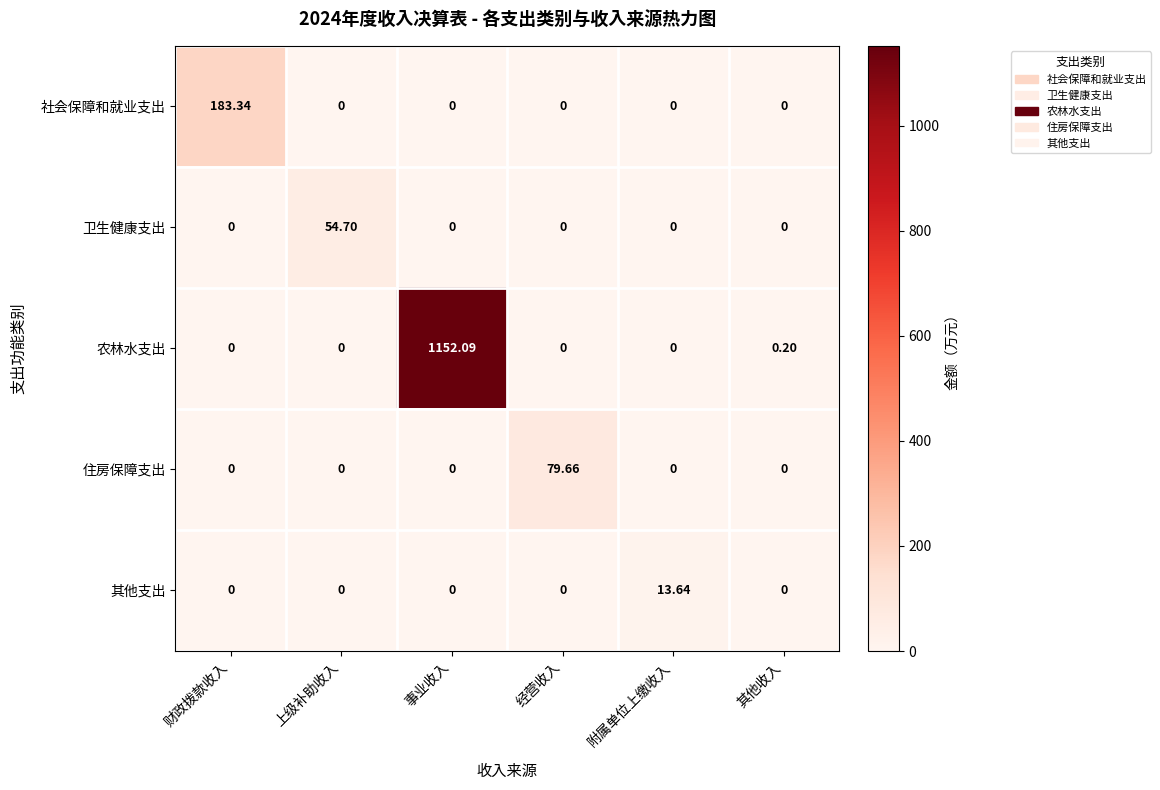

At which category does the chart reach its peak across all series?

事业收入